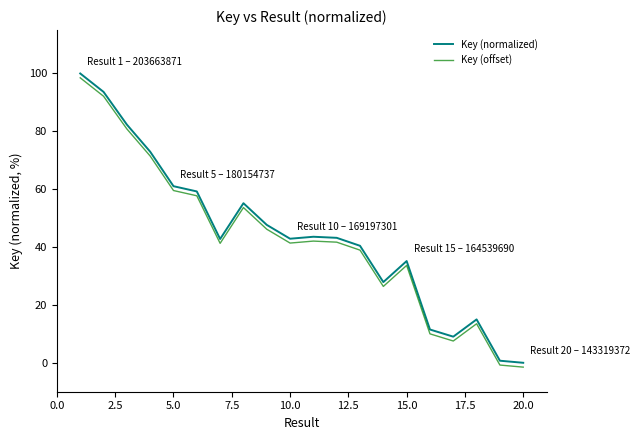

Which series has the largest total across all categories?

Key (normalized)